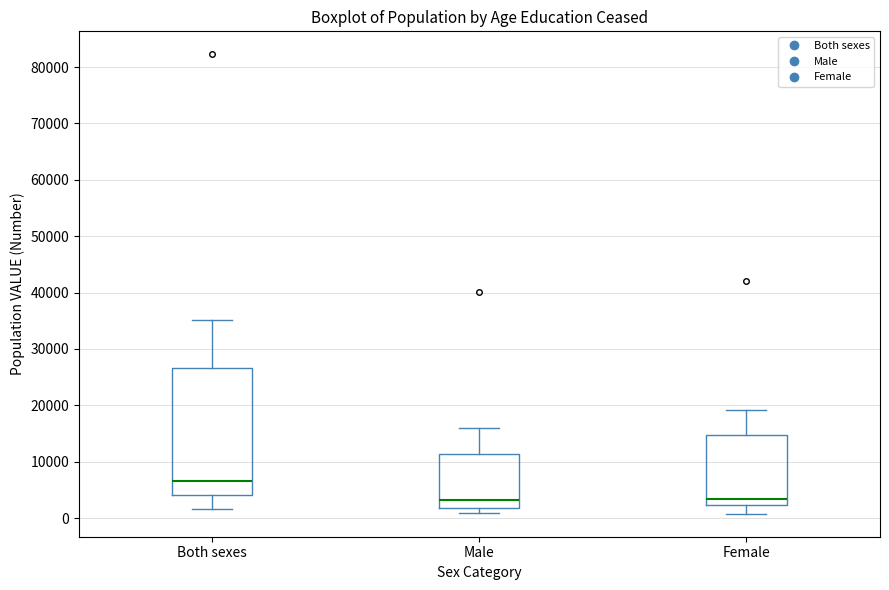

Which box is the tallest, from its lower edge to its upper edge?

Both sexes